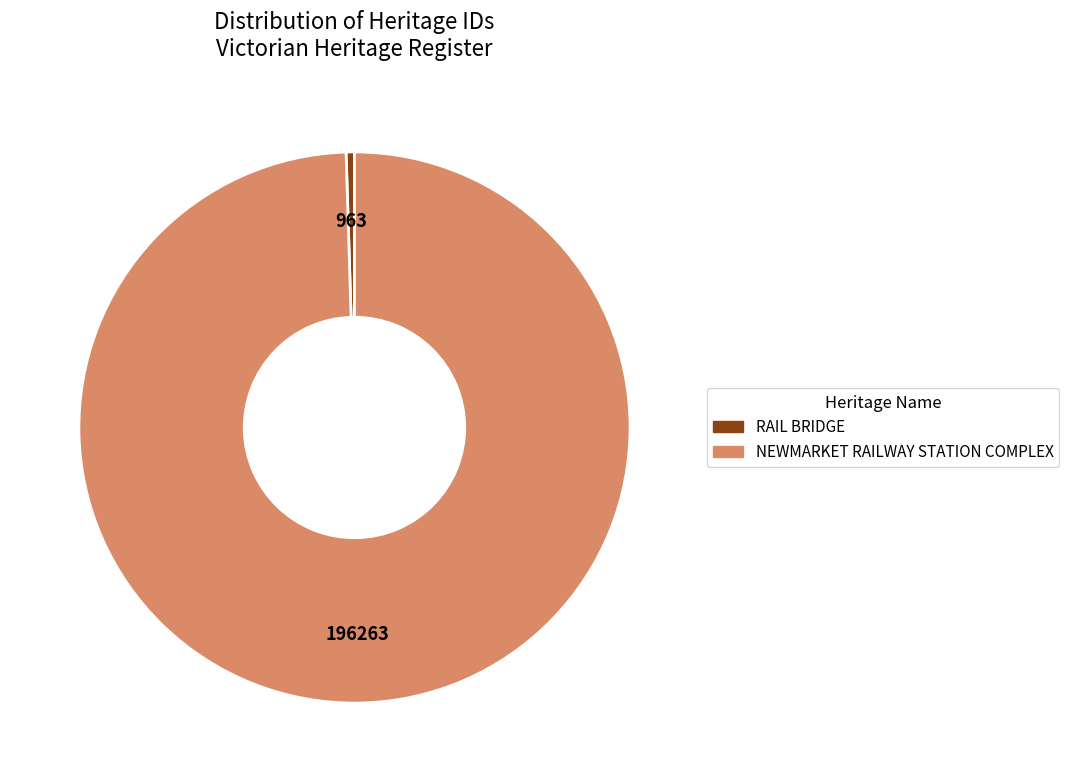

Between NEWMARKET RAILWAY STATION COMPLEX and RAIL BRIDGE, which is larger?

NEWMARKET RAILWAY STATION COMPLEX